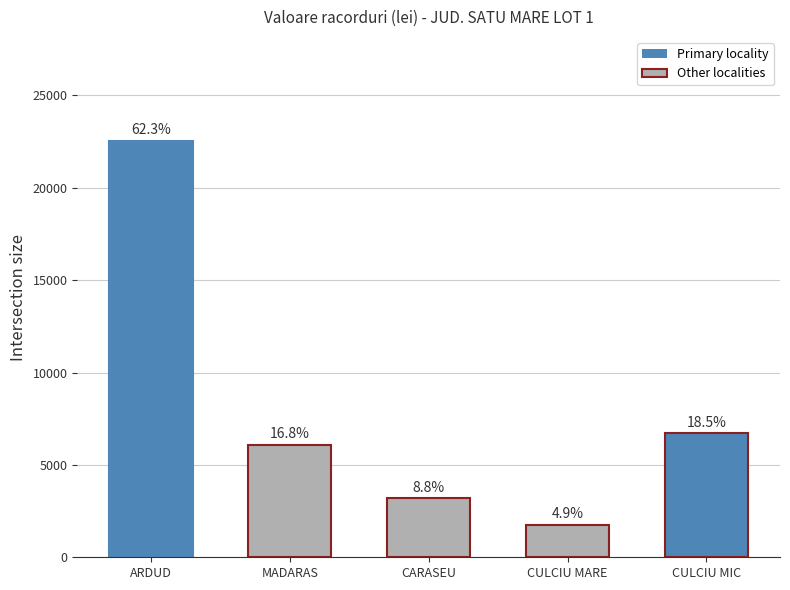

The value at ARDUD is 34211.8. True or false?

False